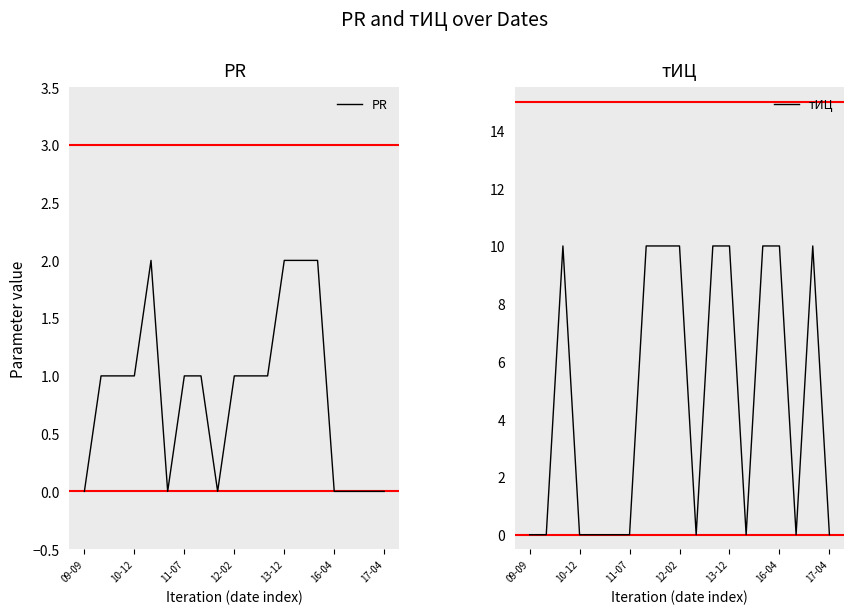

Reading right to left, transcribe all the data shown in this chart.

PR: 0	0	0	0	2	2	2	1	1	1	0	1	1	0	2	1	1	1	0
тИЦ: 0	10	0	10	10	0	10	10	0	10	10	10	0	0	0	0	10	0	0